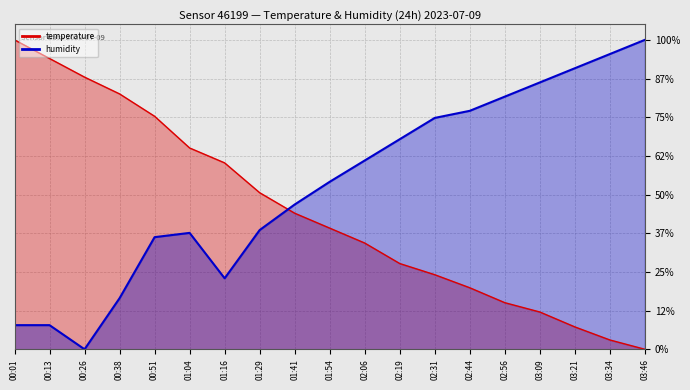

At 01:29, list the series in order from largest to smallest.

temperature, humidity